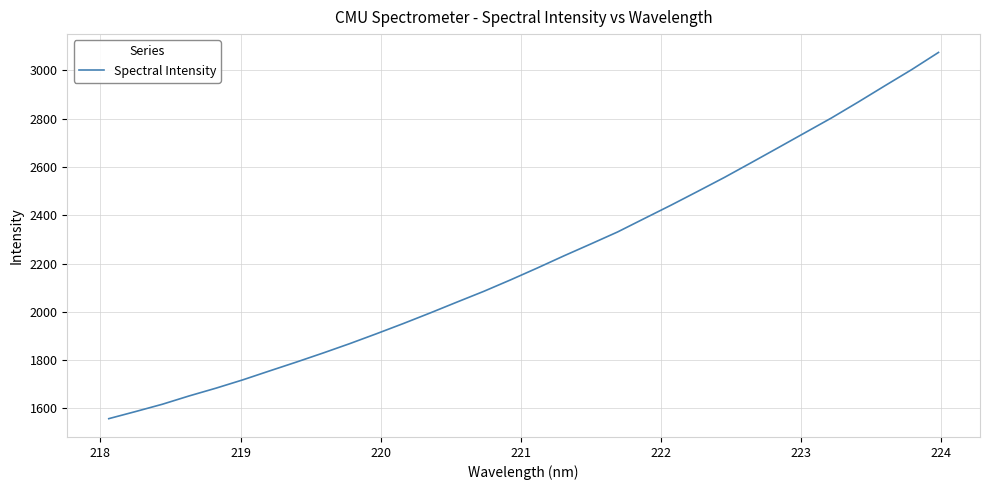

What is the smallest value displayed?

1557.2